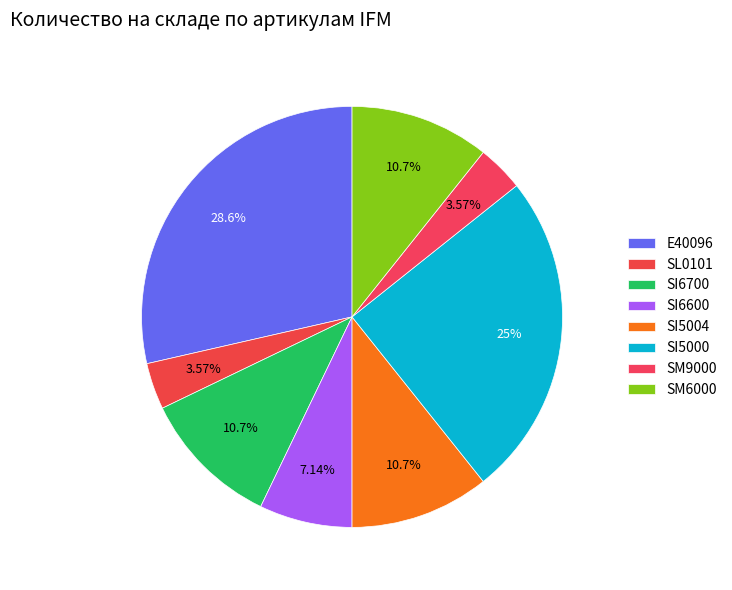

How many segments does this pie chart have?

8